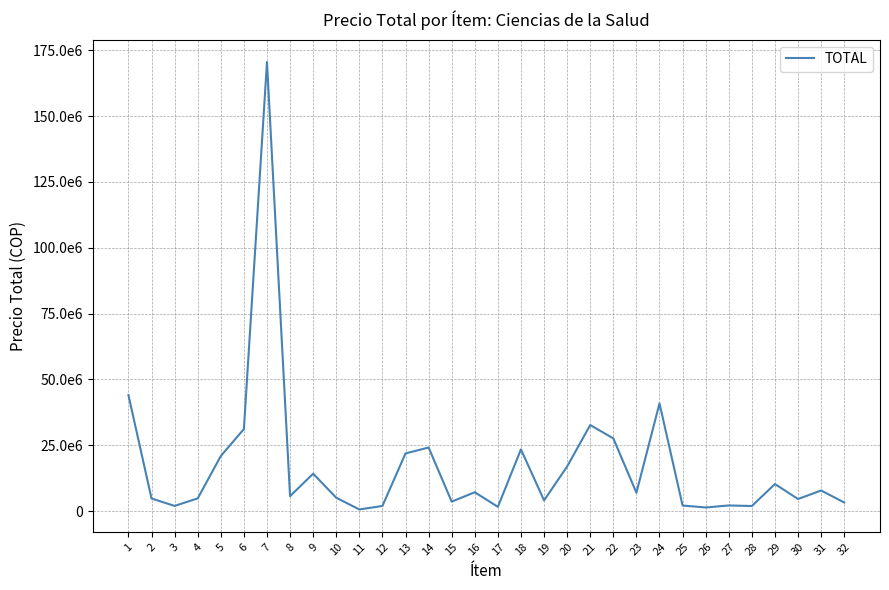

List the labels in order of value, smallest first.

11, 26, 17, 28, 12, 3, 25, 27, 32, 15, 19, 30, 2, 4, 10, 8, 23, 16, 31, 29, 9, 20, 5, 13, 18, 14, 22, 6, 21, 24, 1, 7